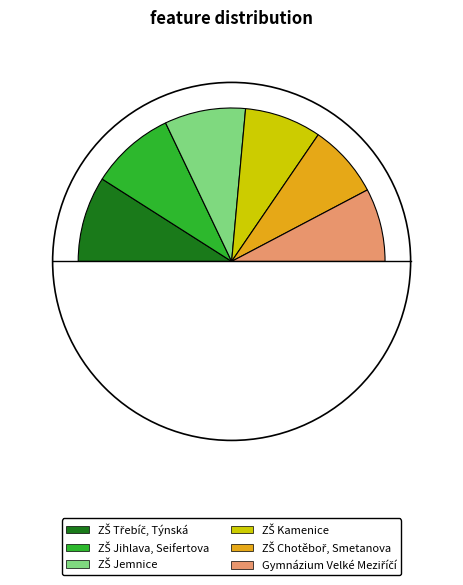

Does ZŠ Třebíč, Týnská account for over 50% of the chart?

No